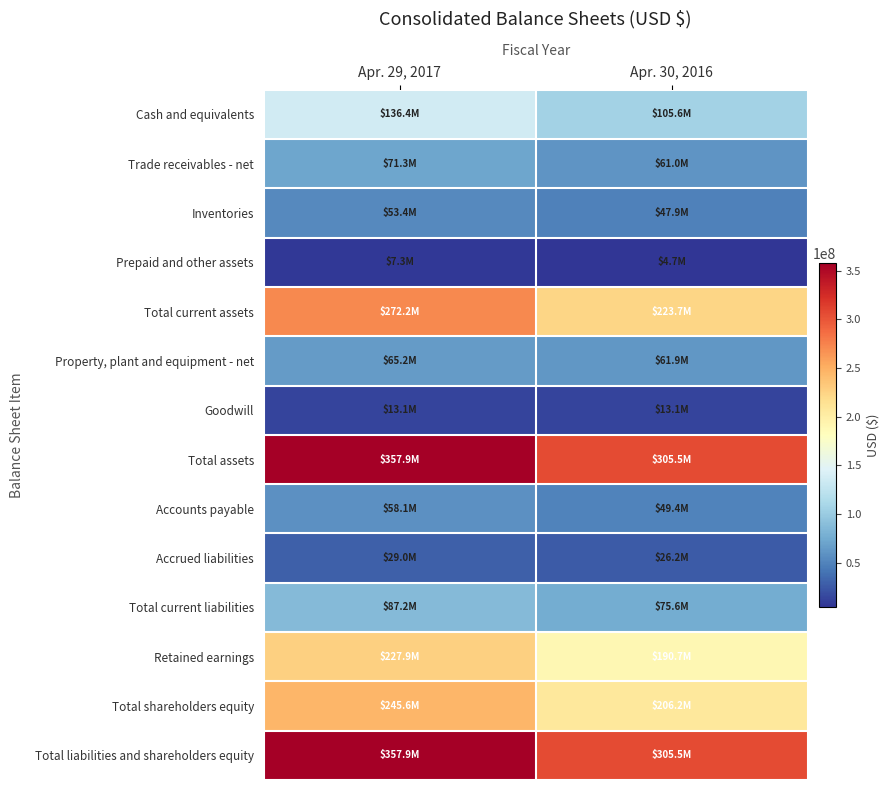

Reading left to right, transcribe all the data shown in this chart.

Cash and equivalents: Apr. 29, 2017=136372000	Apr. 30, 2016=105577000
Trade receivables - net: Apr. 29, 2017=71319000	Apr. 30, 2016=61046000
Inventories: Apr. 29, 2017=53355000	Apr. 30, 2016=47922000
Prepaid and other assets: Apr. 29, 2017=7275000	Apr. 30, 2016=4672000
Total current assets: Apr. 29, 2017=272227000	Apr. 30, 2016=223671000
Property, plant and equipment - net: Apr. 29, 2017=65150000	Apr. 30, 2016=61932000
Goodwill: Apr. 29, 2017=13145000	Apr. 30, 2016=13145000
Total assets: Apr. 29, 2017=357889000	Apr. 30, 2016=305498000
Accounts payable: Apr. 29, 2017=58100000	Apr. 30, 2016=49391000
Accrued liabilities: Apr. 29, 2017=29017000	Apr. 30, 2016=26195000
Total current liabilities: Apr. 29, 2017=87206000	Apr. 30, 2016=75614000
Retained earnings: Apr. 29, 2017=227928000	Apr. 30, 2016=190733000
Total shareholders equity: Apr. 29, 2017=245618000	Apr. 30, 2016=206152000
Total liabilities and shareholders equity: Apr. 29, 2017=357889000	Apr. 30, 2016=305498000